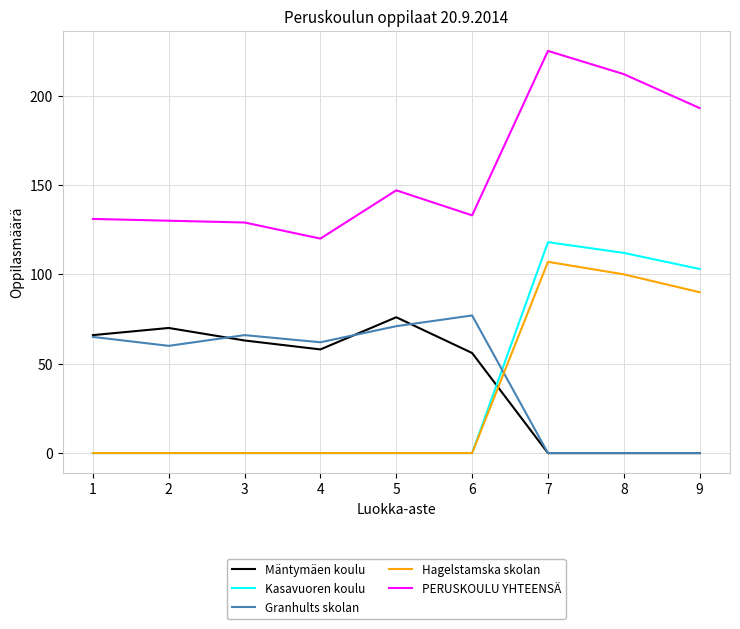

At which category is the sum across all series the highest?

7